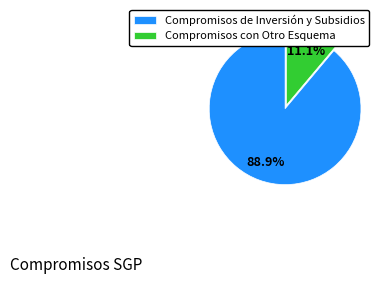

Approximately how many times larger is the value at Compromisos de Inversión y Subsidios compared to Compromisos con Otro Esquema?

8.0